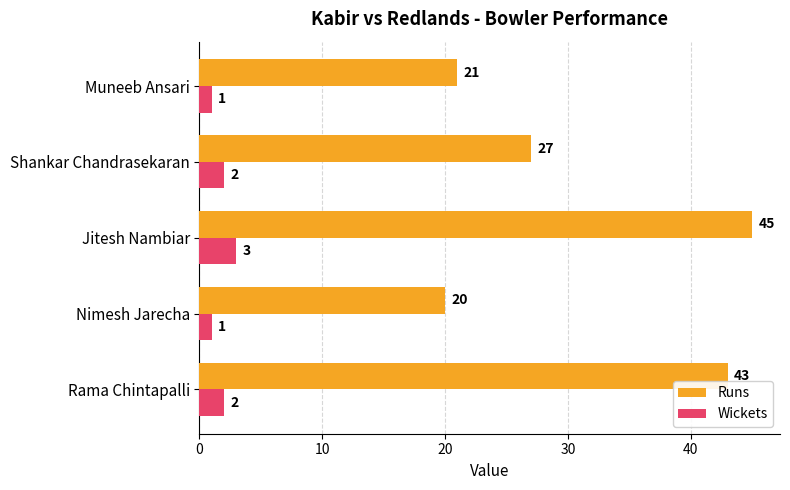

How many distinct data groups are displayed?

2